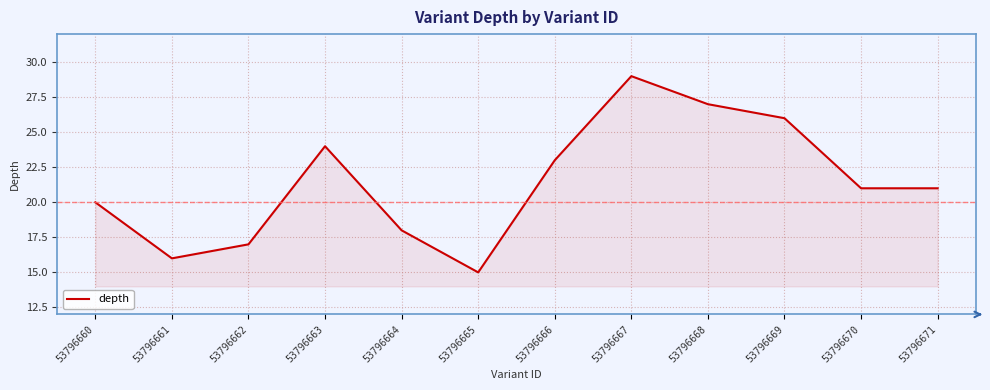

Is it true that the value at 53796661 is 28?

False